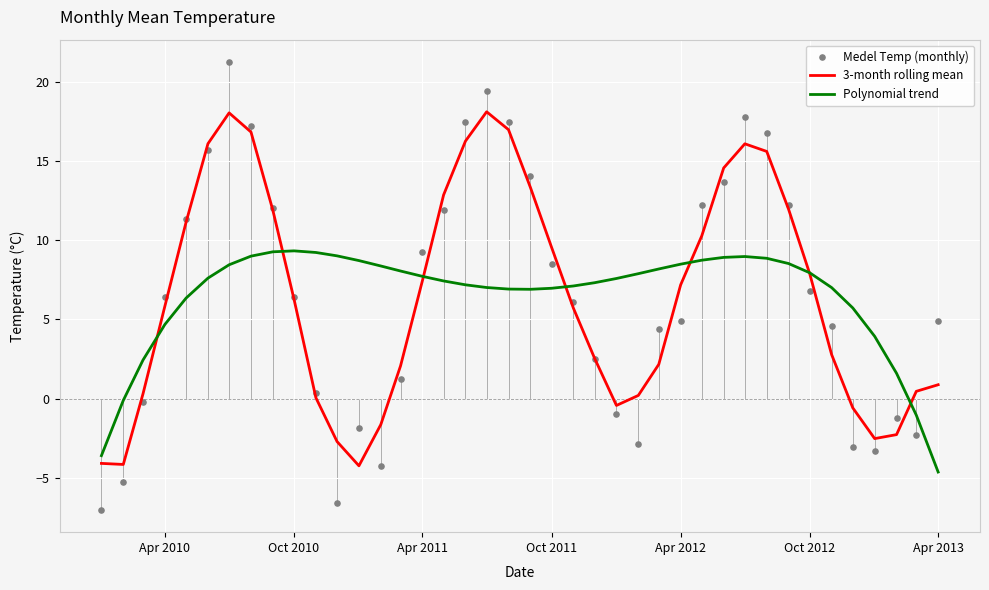

The value of Polynomial trend at Apr 2012 is 12.3. True or false?

False